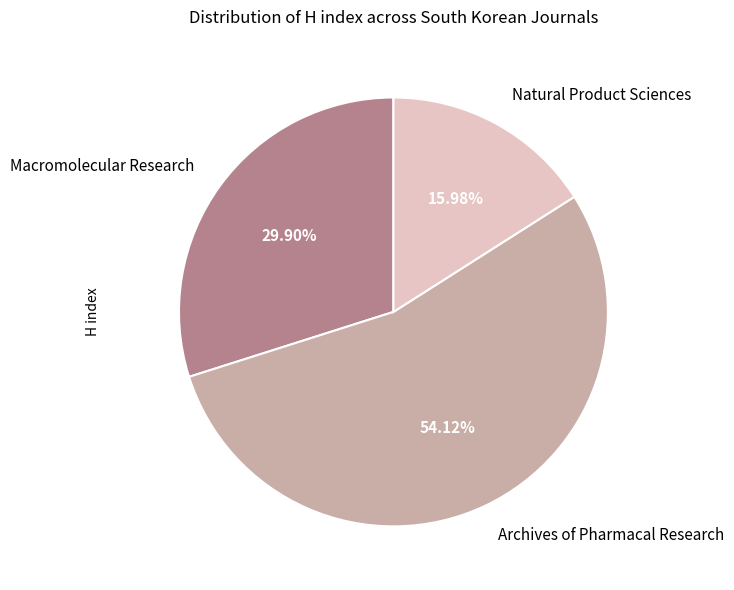

What percentage is the Macromolecular Research slice, to the nearest percent?

30%